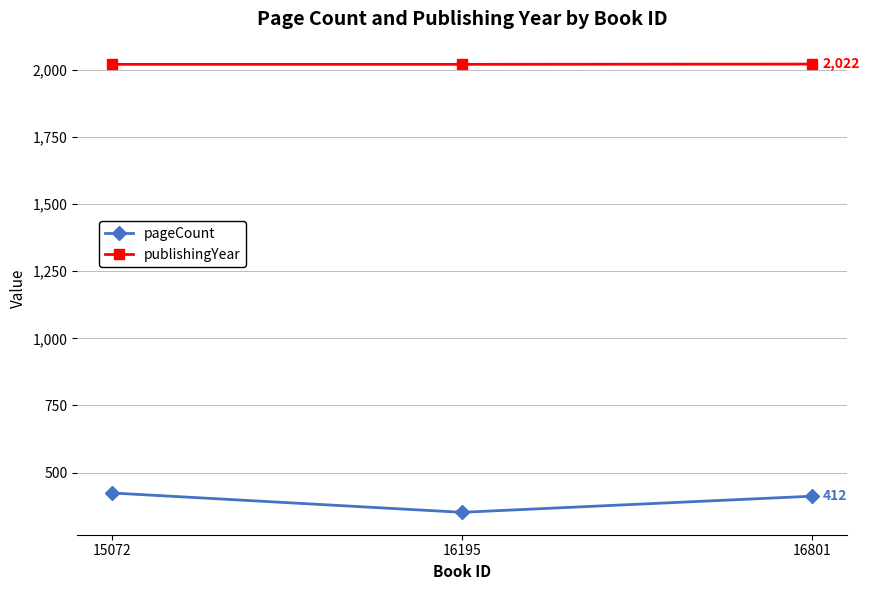

What is the value of the publishingYear point at the 1st from the left?

2021